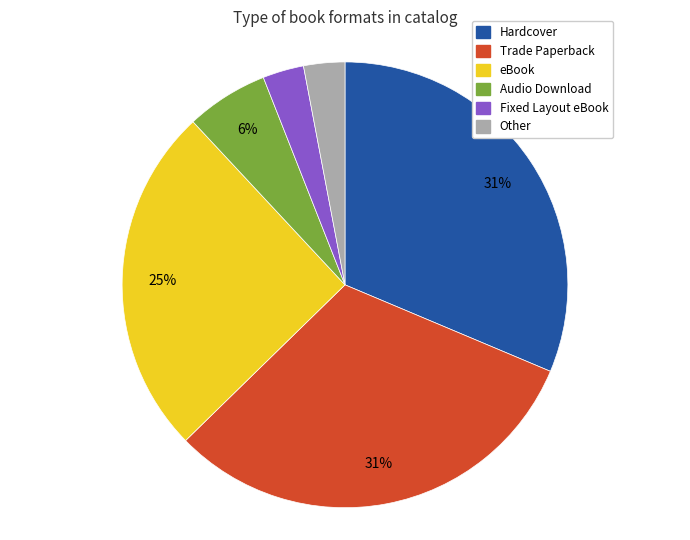

To the nearest percent, what is the difference between the eBook and Fixed Layout eBook slice percentages?

22%